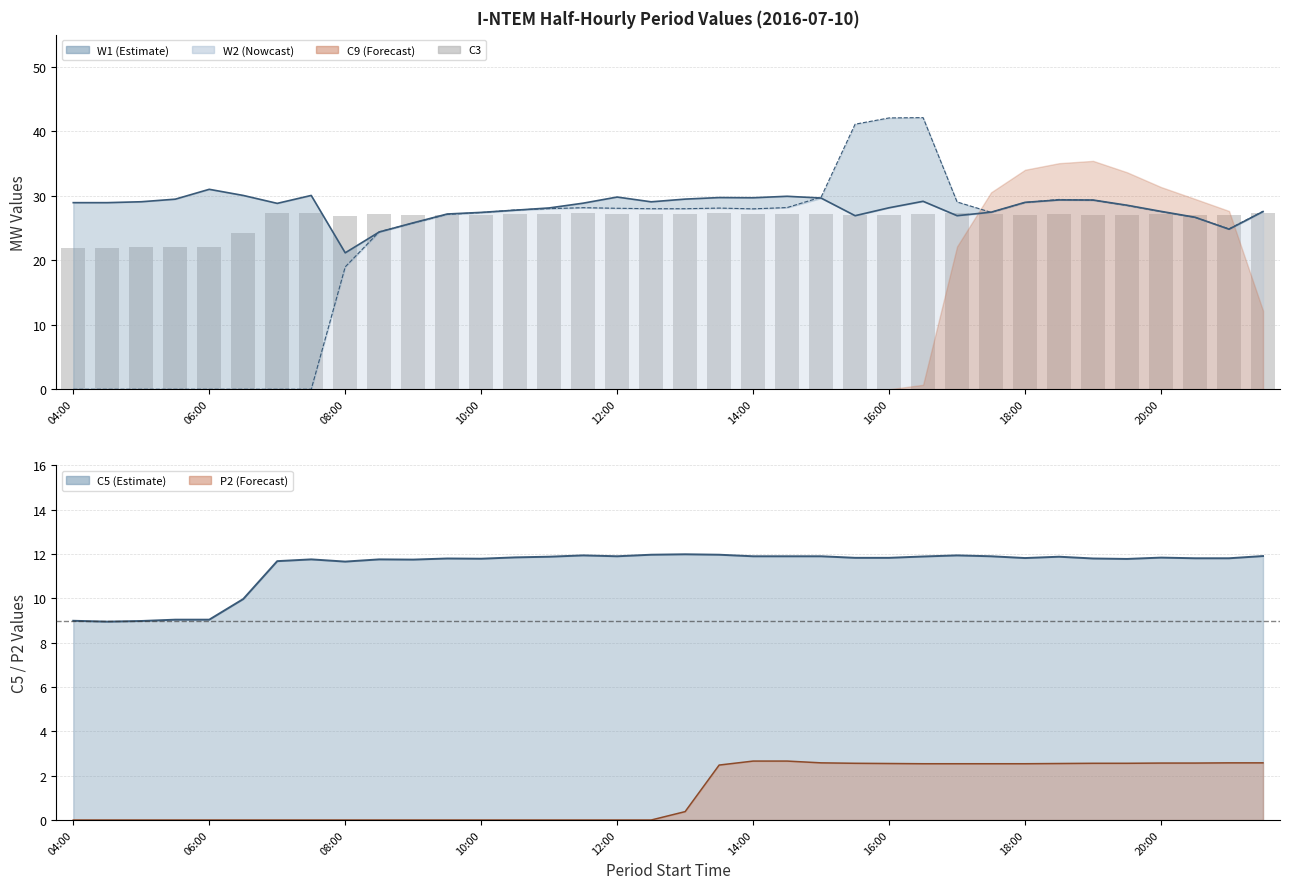

Does the chart contain any negative values?

No